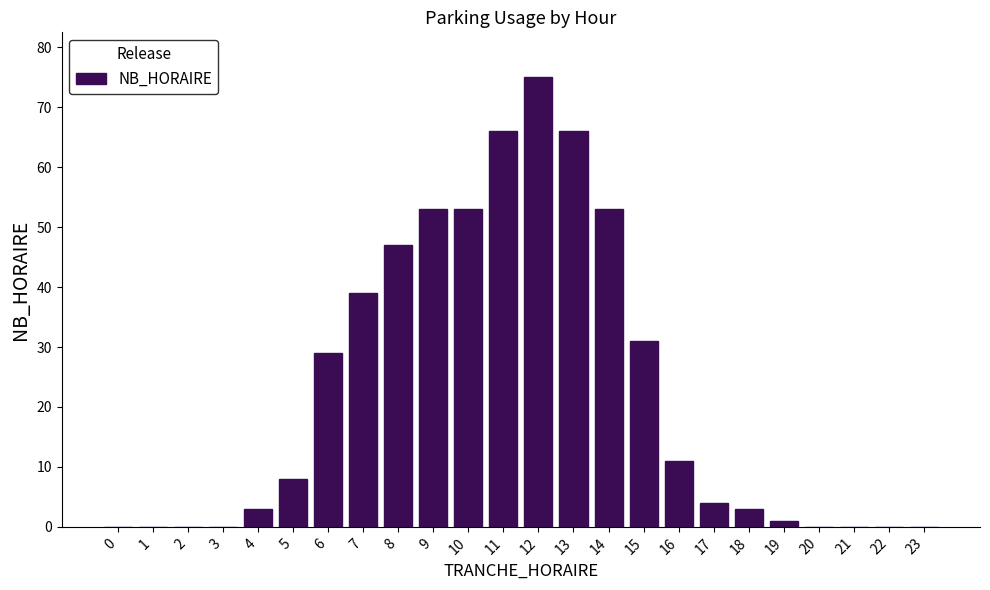

Reading left to right, list all the values displayed in this chart.

0=0	1=0	2=0	3=0	4=3	5=8	6=29	7=39	8=47	9=53	10=53	11=66	12=75	13=66	14=53	15=31	16=11	17=4	18=3	19=1	20=0	21=0	22=0	23=0